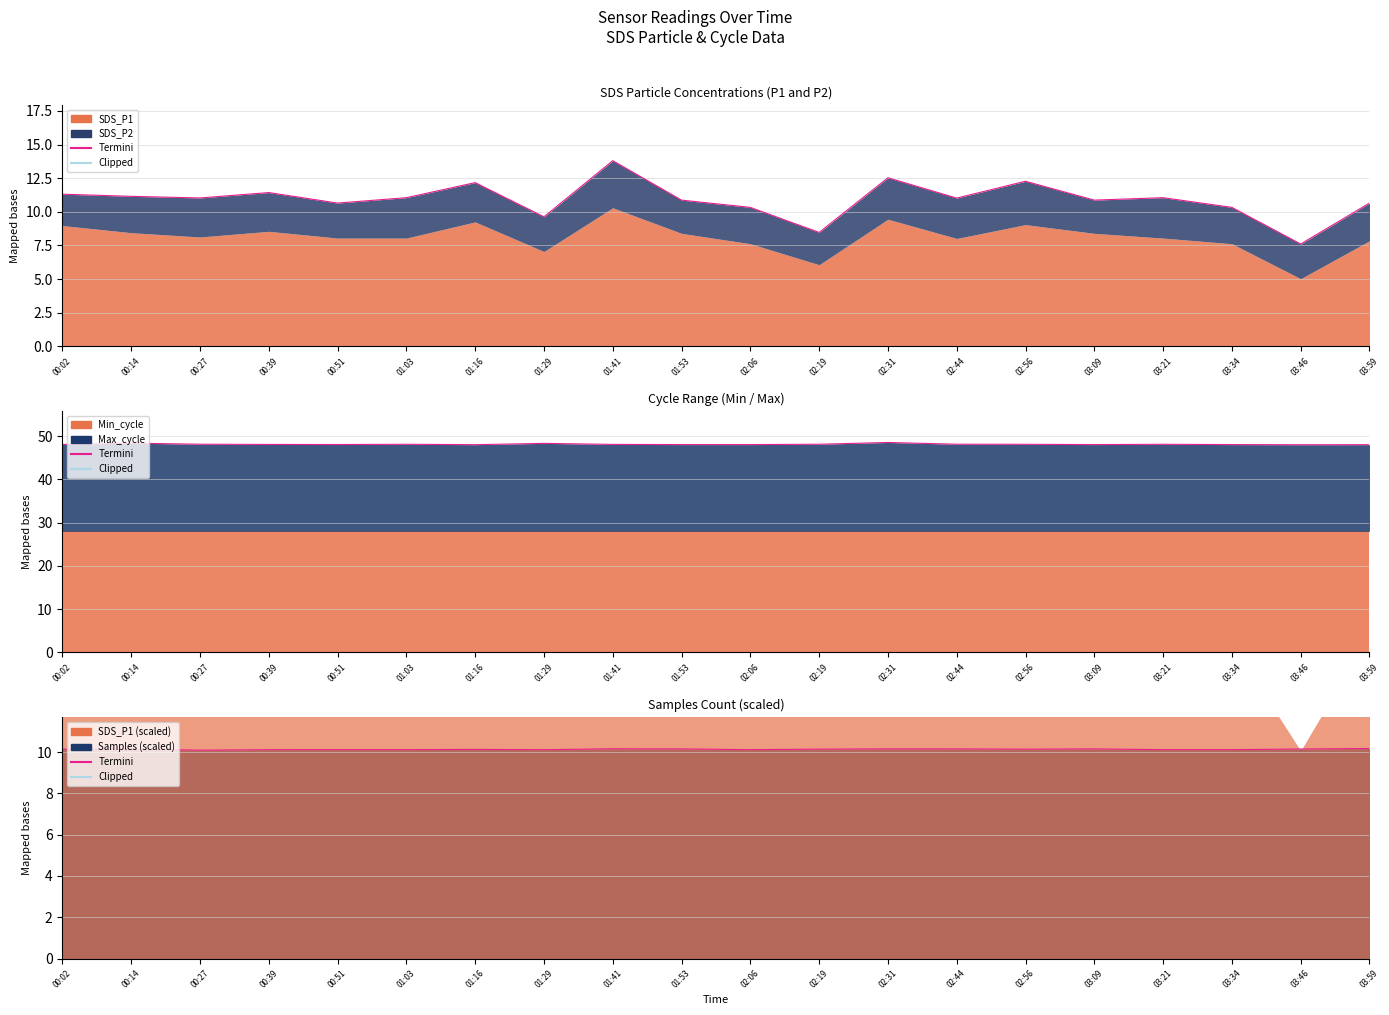

At which category does Termini reach its first local valley?

00:27